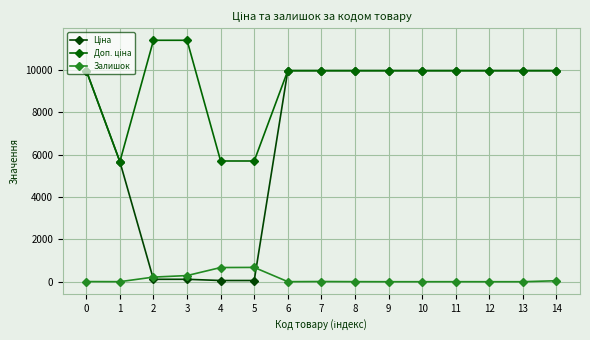

At which category is the sum across all series the highest?

14